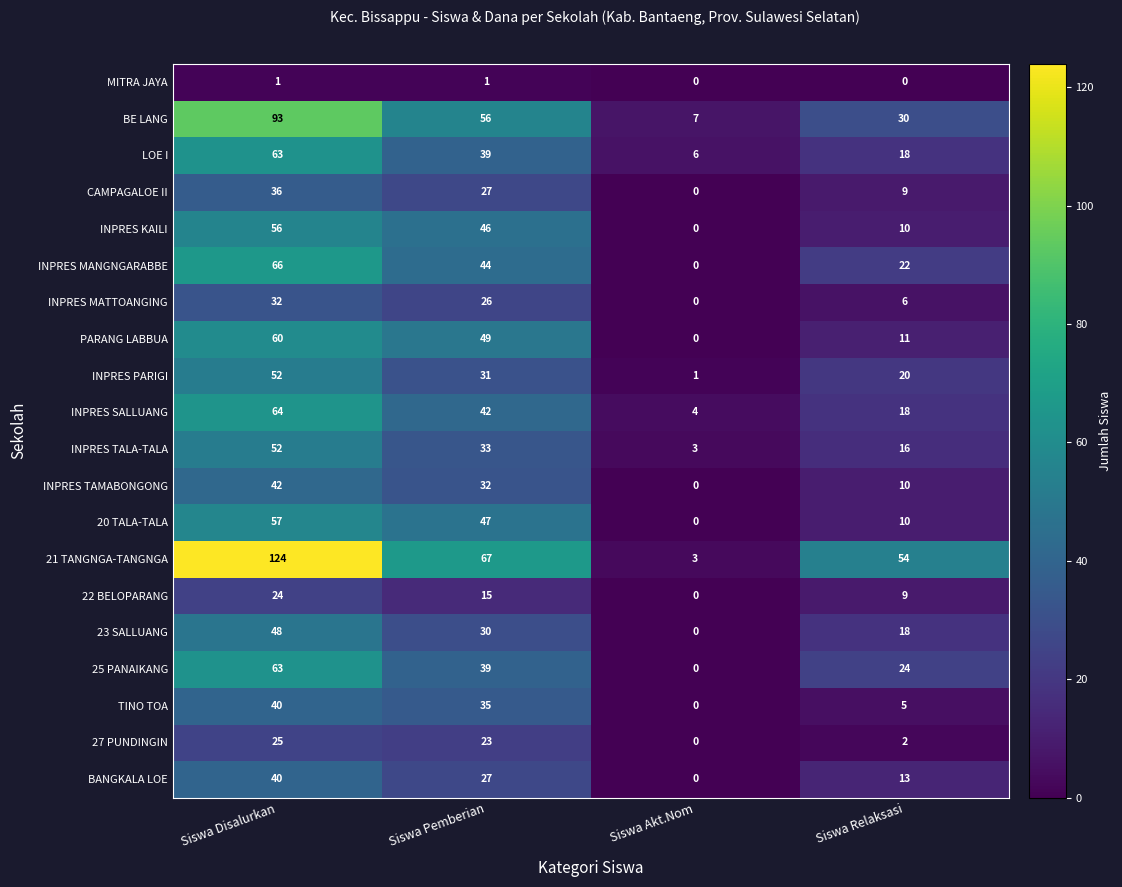

How many 23 SALLUANG values are between 18 and 48?

3